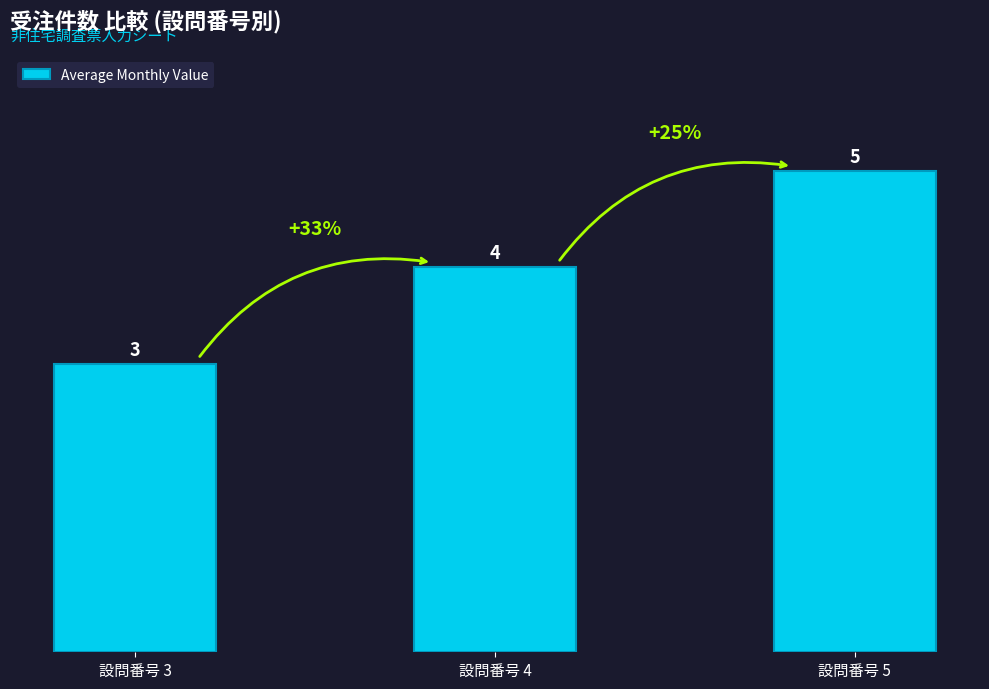

What is the greatest value displayed?

5